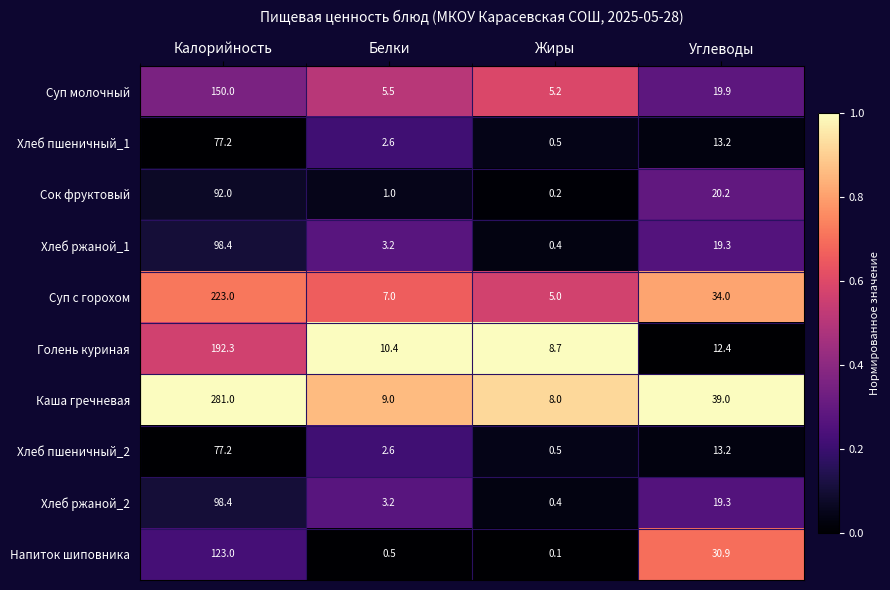

The Суп с горохом series shows 10.2 at Белки. True or false?

False